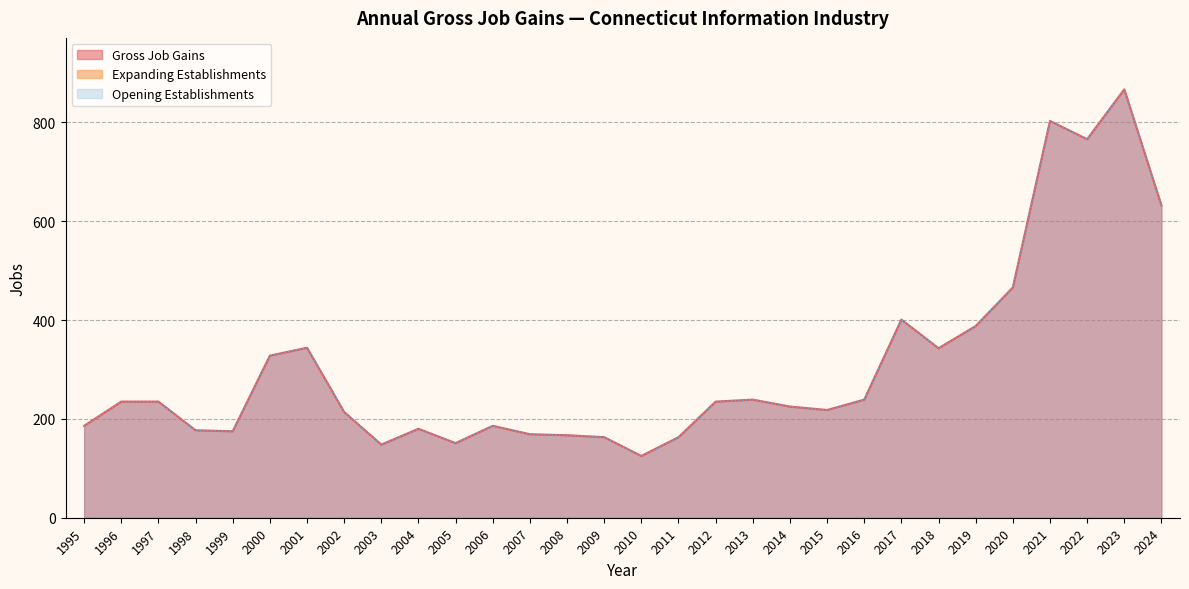

True or false: Gross Job Gains and Opening Establishments cross at least once.

False